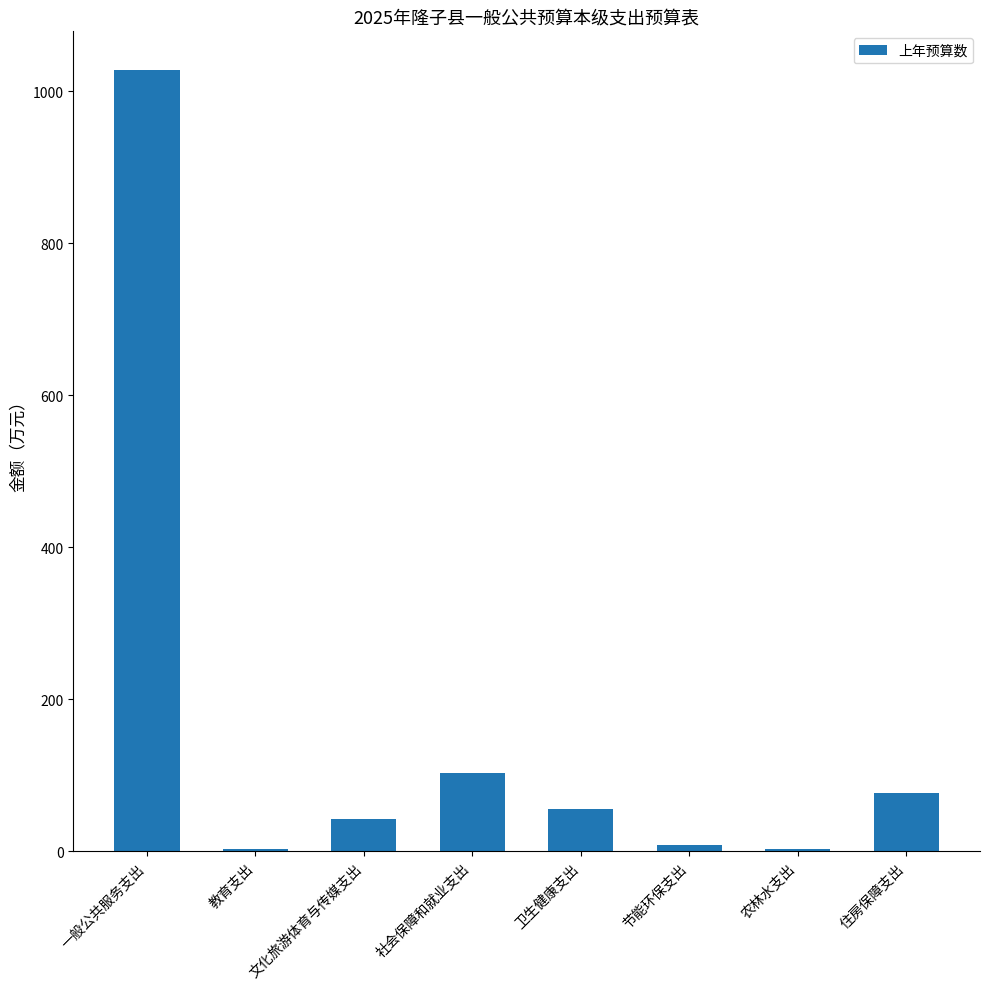

What is the maximum value shown in the chart?

1027.6